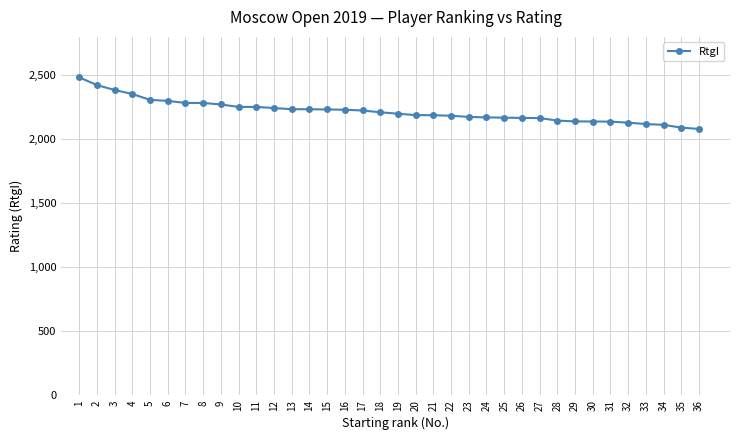

How many values are below 2211?

18